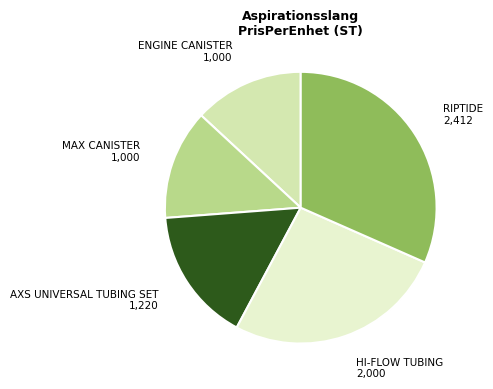

Does any single category account for the majority?

No